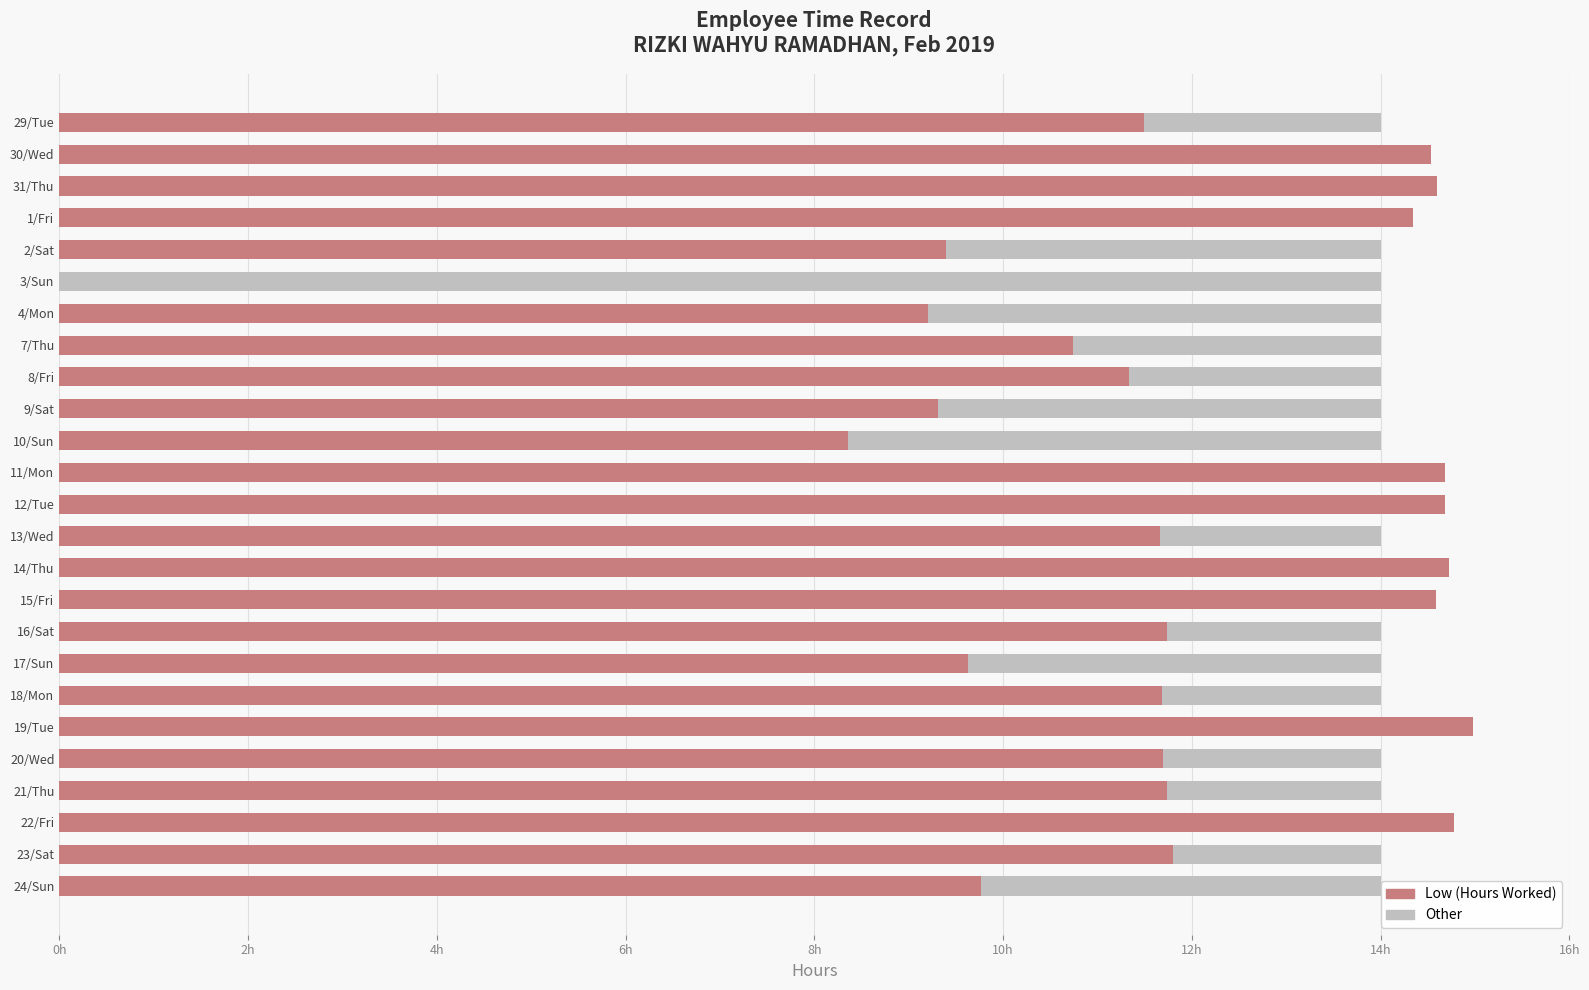

What are all the series names shown in the legend?

Low (Hours Worked), Other